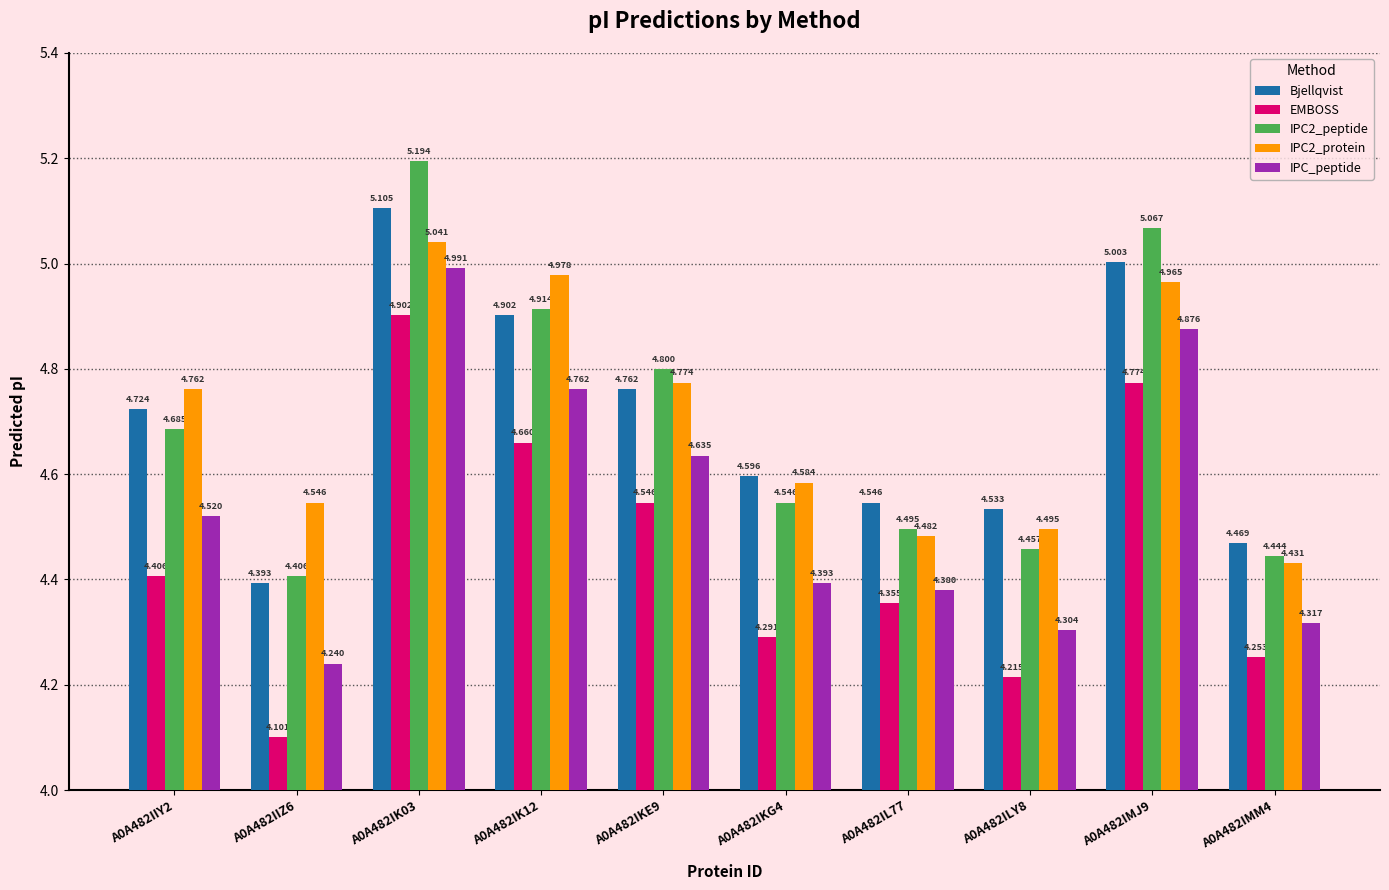

Which label corresponds to the smallest value in the chart?

A0A482IIZ6